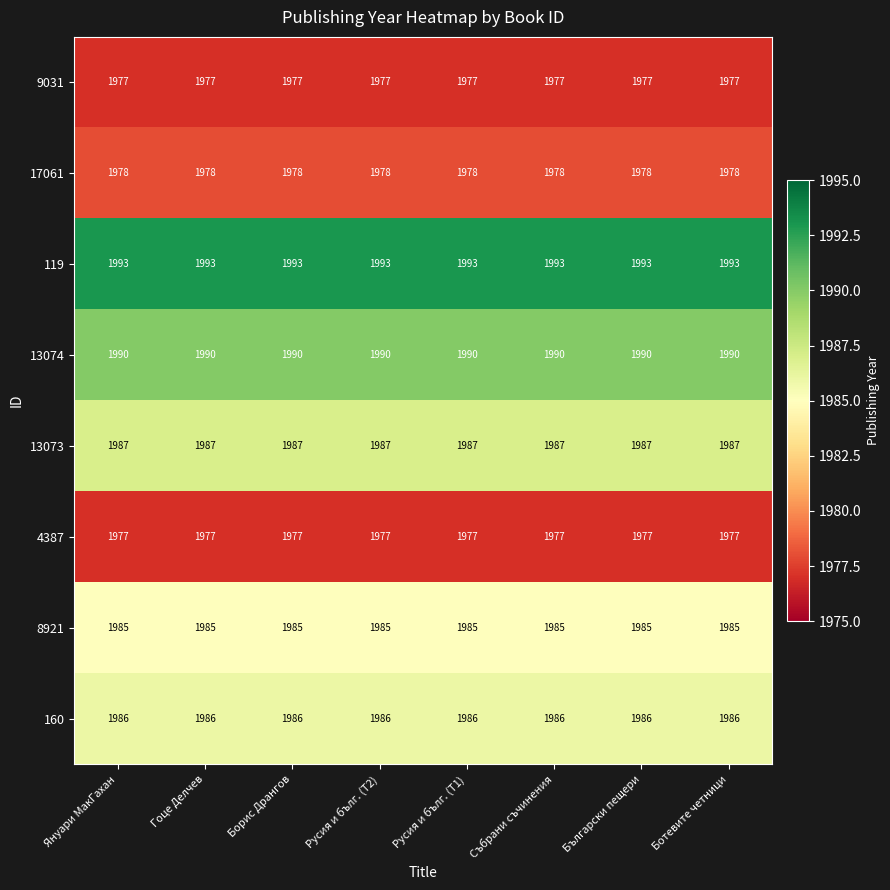

What is the greatest value displayed?

1993